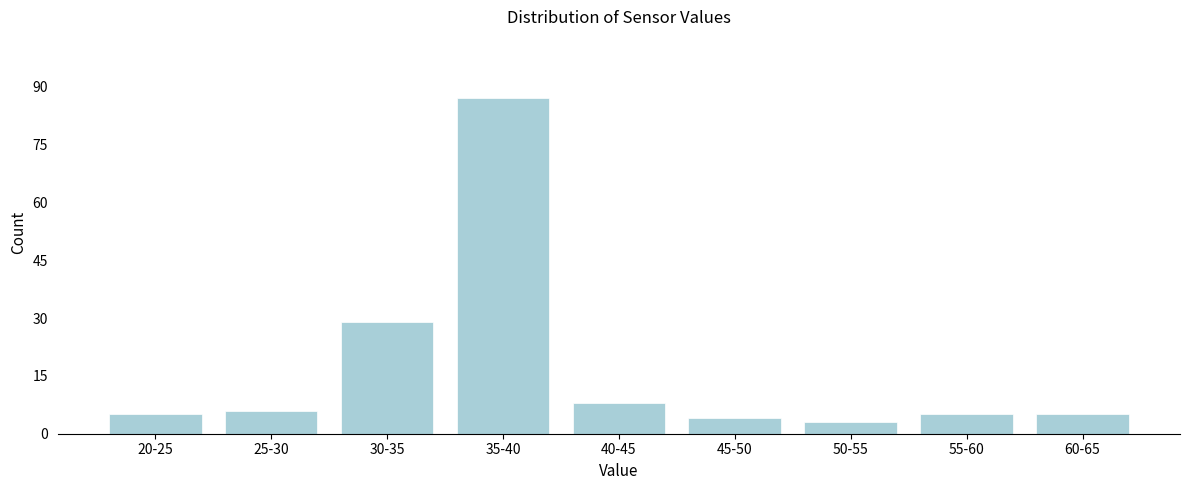

Reading right to left, extract all data points from this chart.

5	5	3	4	8	87	29	6	5